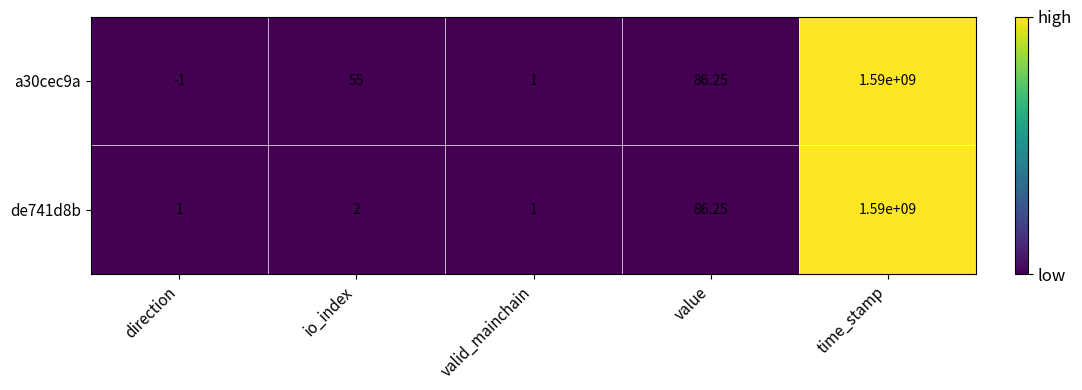

At which category is the sum across all series the highest?

time_stamp